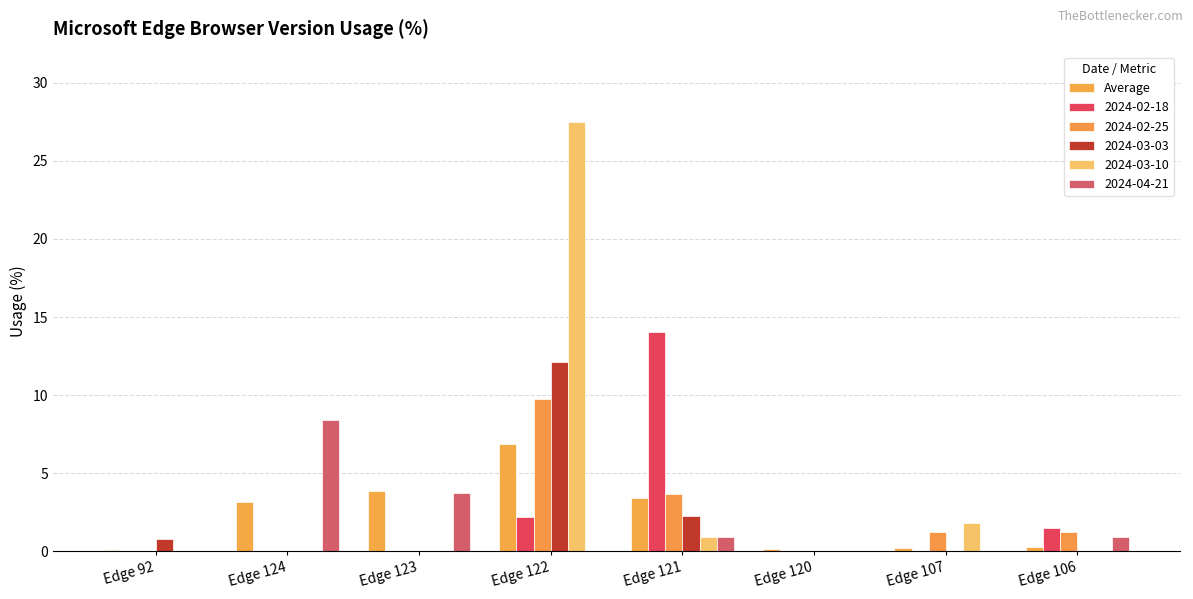

How many series are shown in this chart?

6